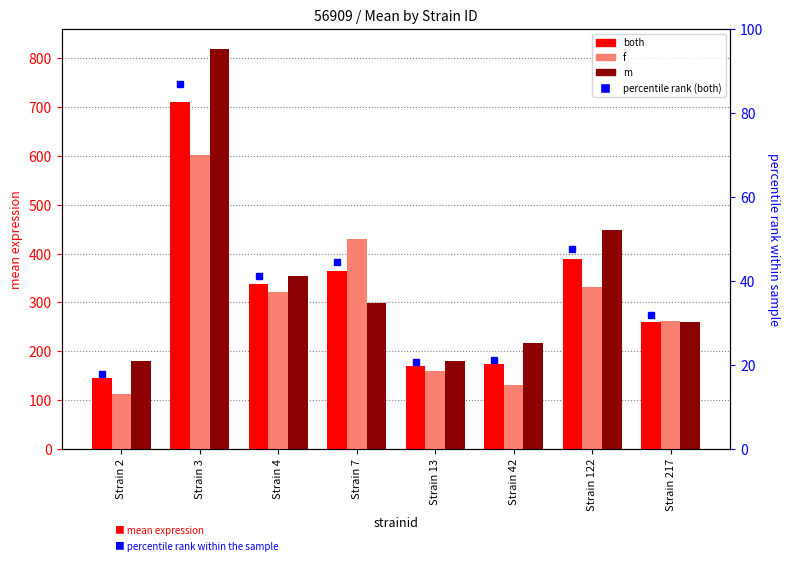

What are all the series names shown in the legend?

both, f, m, percentile rank (both)